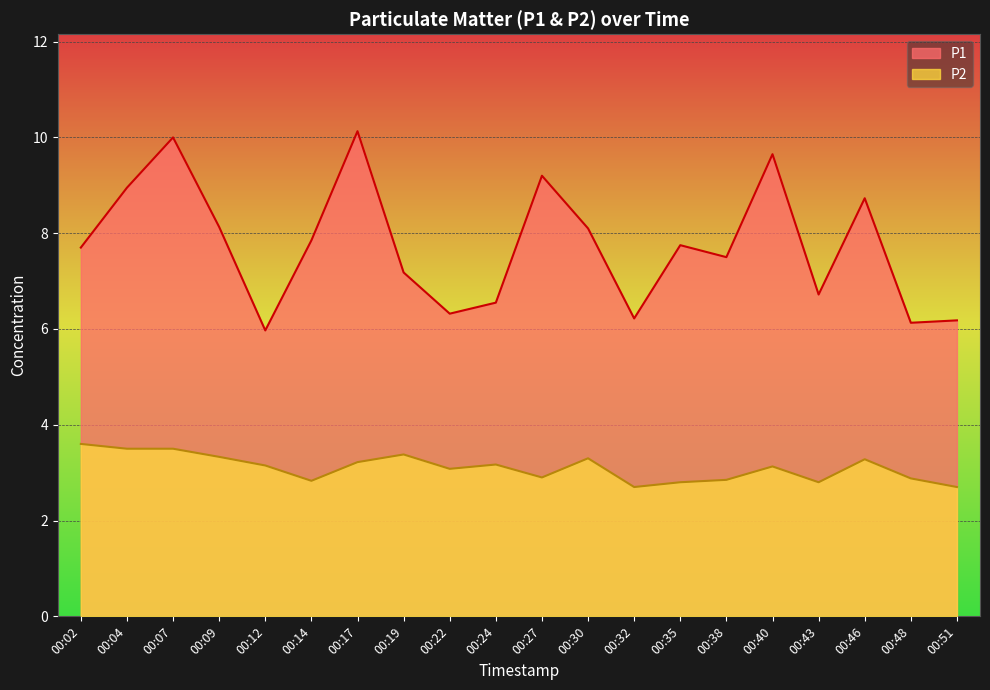

True or false: P1 and P2 cross at least once.

False